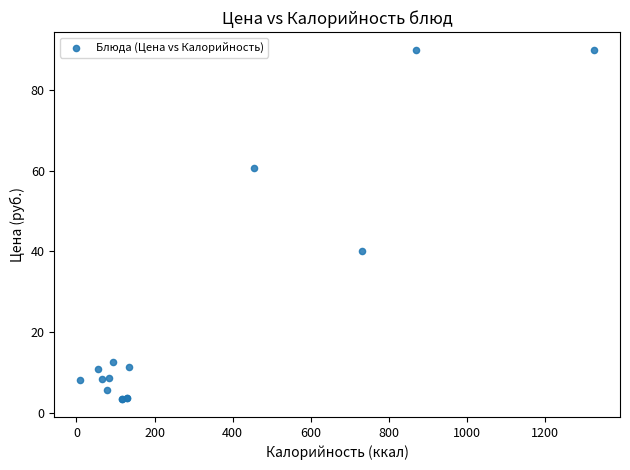

What Y value in the scatter plot is closest to 46?

40.1